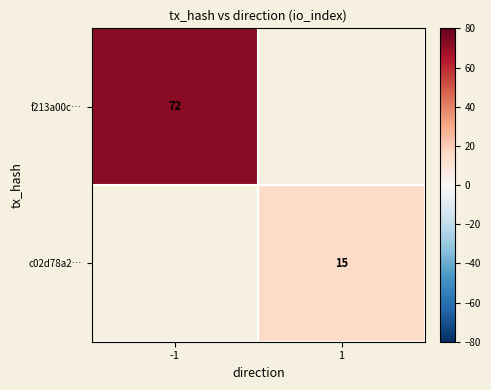

Count the number of data series in this chart.

2